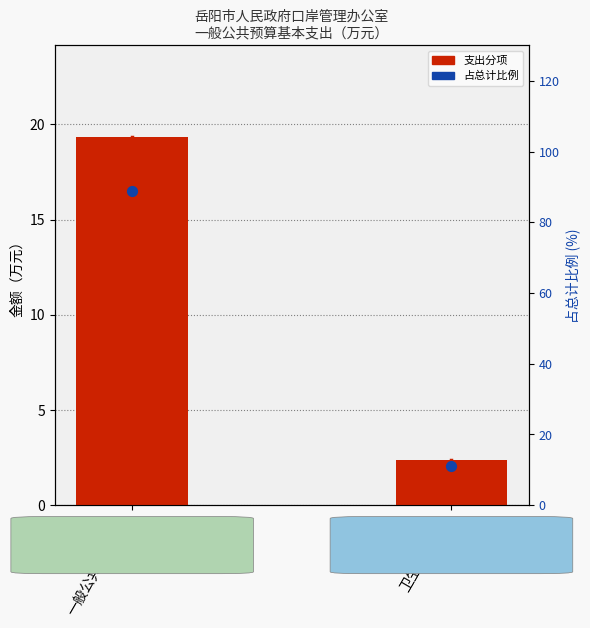

Which series reaches the minimum Y coordinate?

退休费